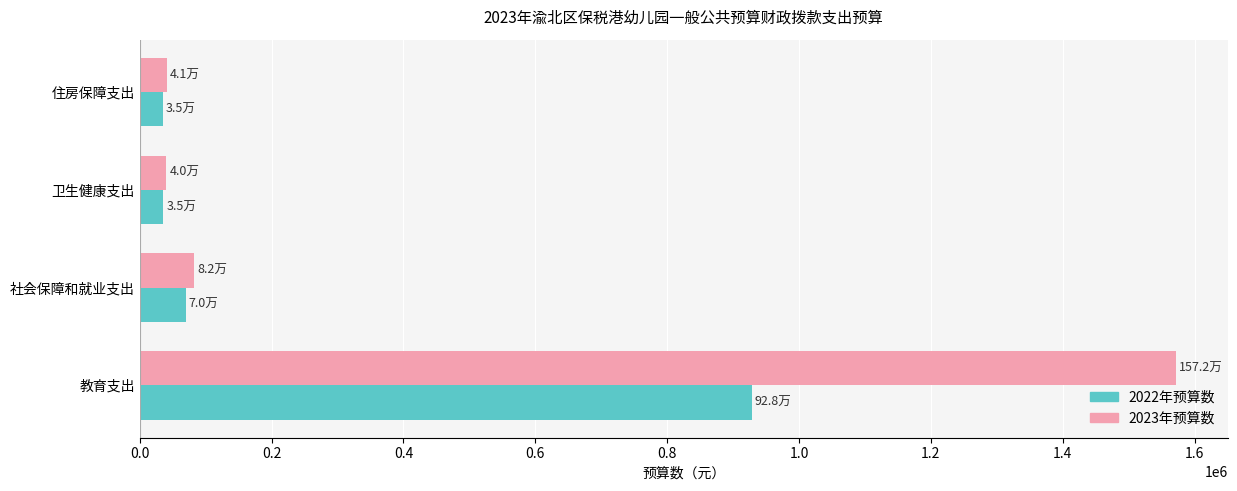

Which series has the largest total across all categories?

2023年预算数